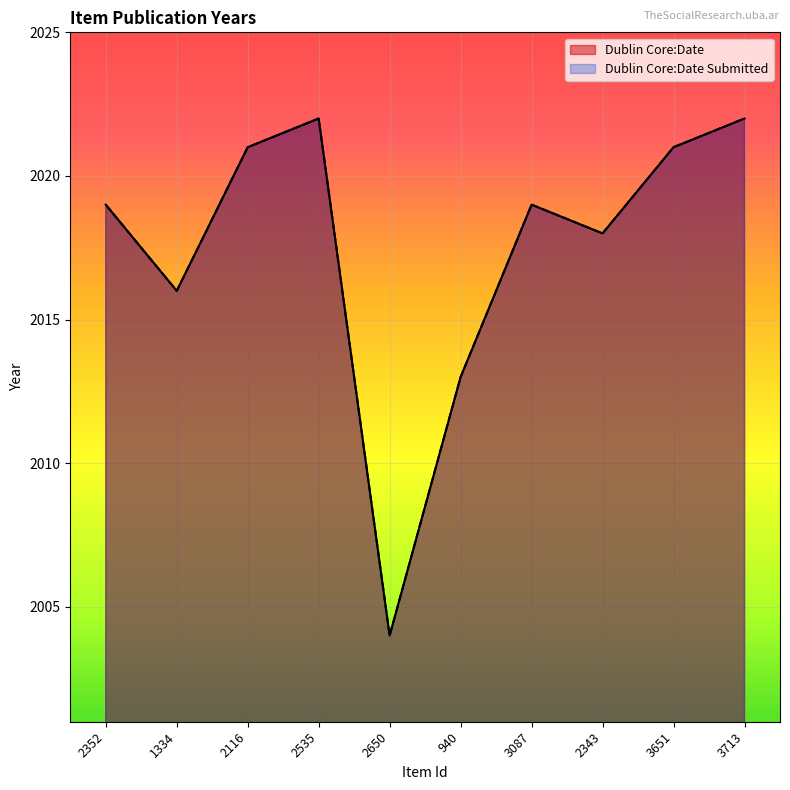

Rank the series at 3713 from highest to lowest value.

Dublin Core:Date, Dublin Core:Date Submitted